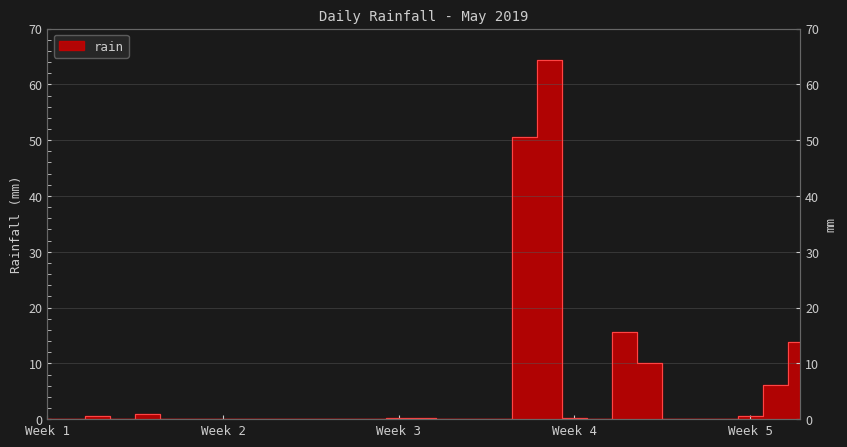

Count the number of data series in this chart.

1